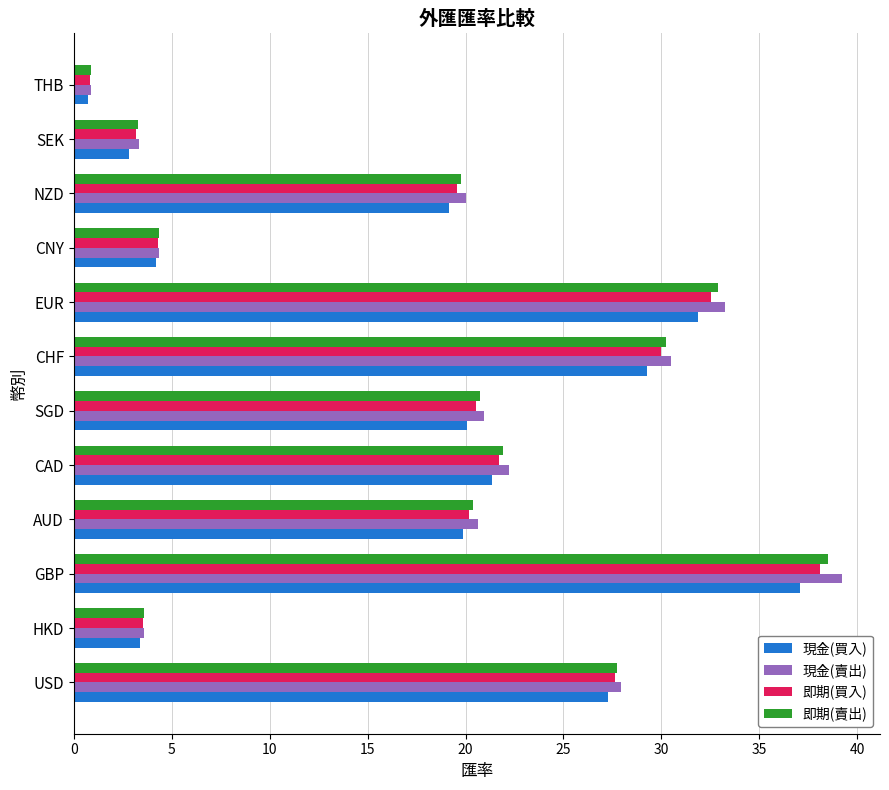

What value does the 現金(買入) series have at EUR?

31.9